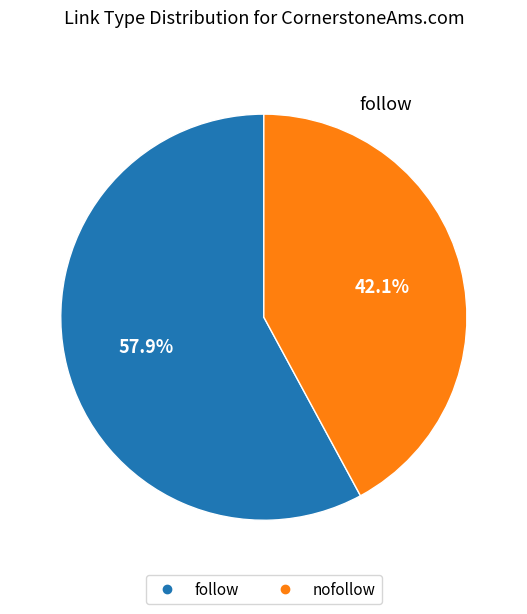

What is the smallest slice in the pie chart?

nofollow